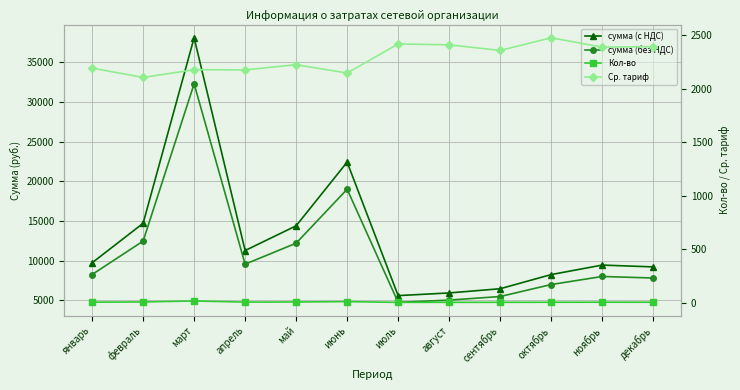

How many lines are shown in the chart?

4